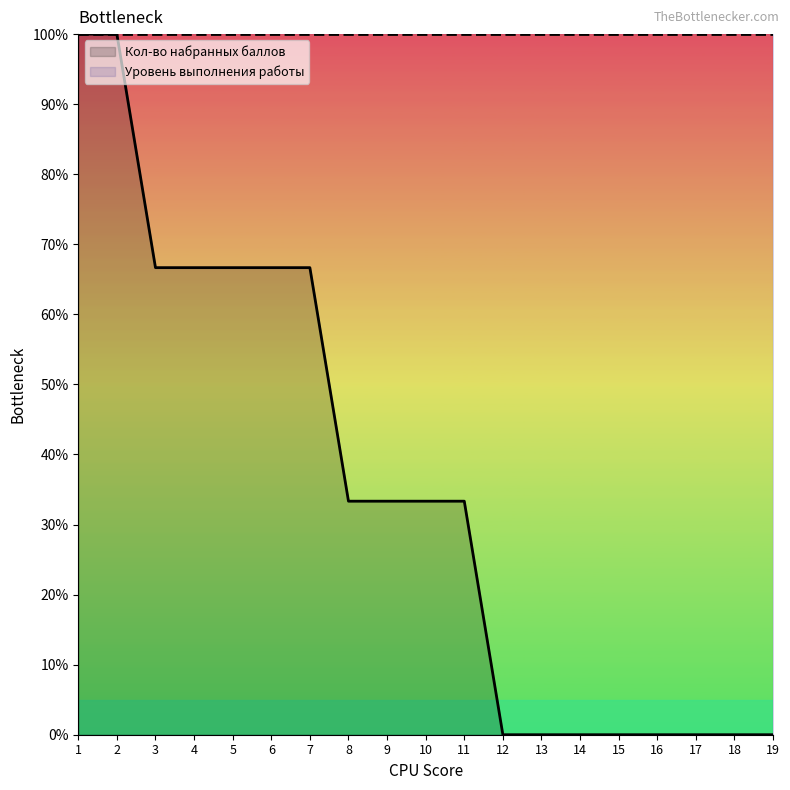

List the labels in order of value, smallest first.

12, 13, 14, 15, 16, 17, 18, 19, 8, 9, 10, 11, 3, 4, 5, 6, 7, 1, 2